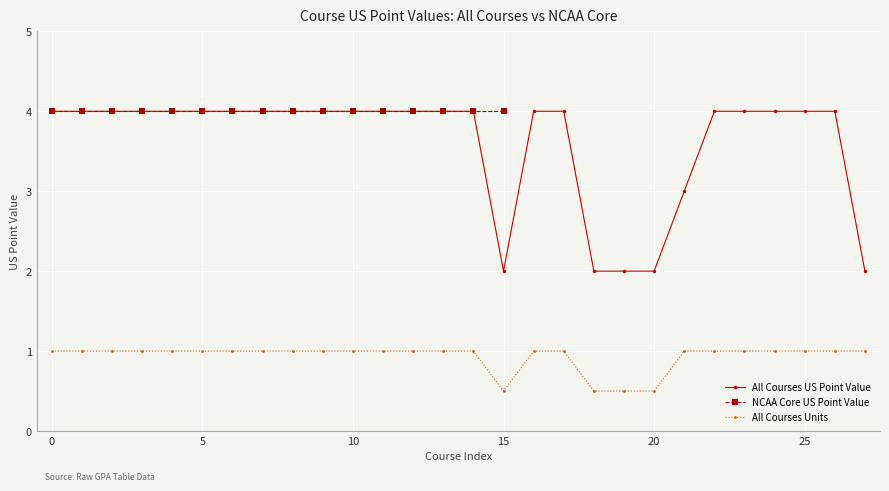

Between 19 and 20, which series saw the biggest shift?

All Courses US Point Value